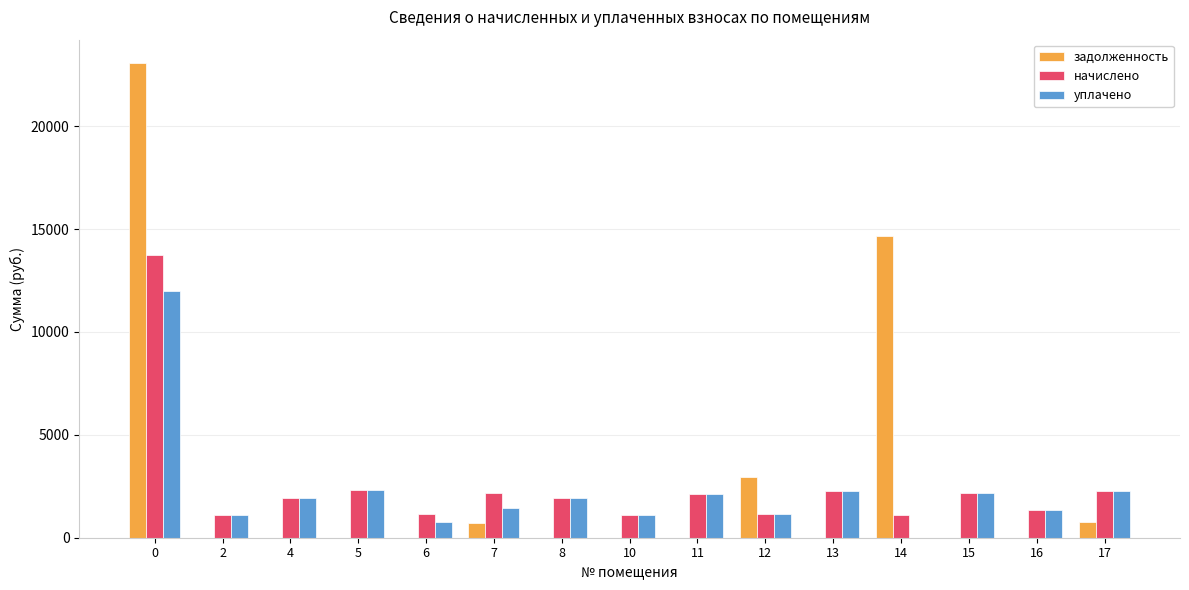

Are the bars horizontal?

No